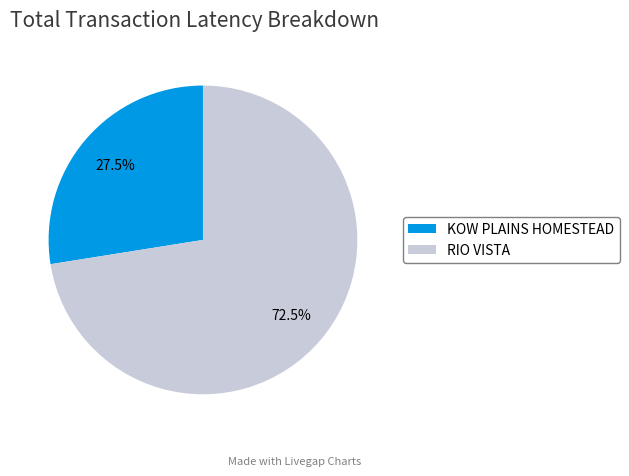

Count the number of slices in the pie.

2